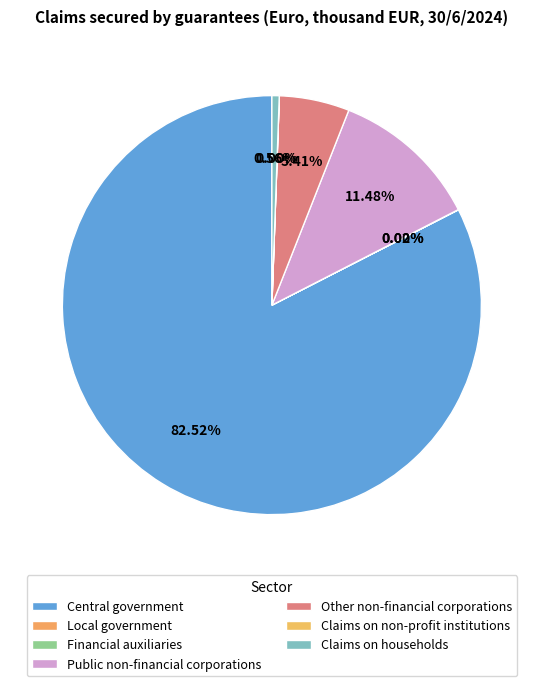

To the nearest percent, what is the difference between the largest and smallest slice percentages?

83%